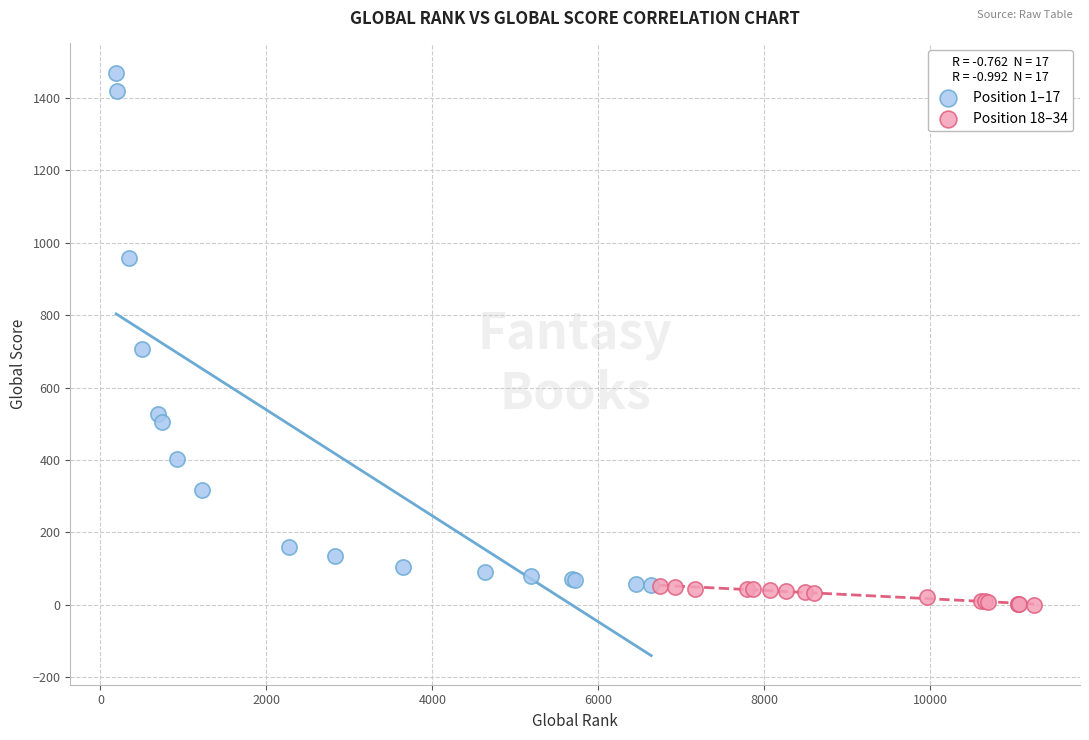

Which series contains the highest Y value?

Position 1–17